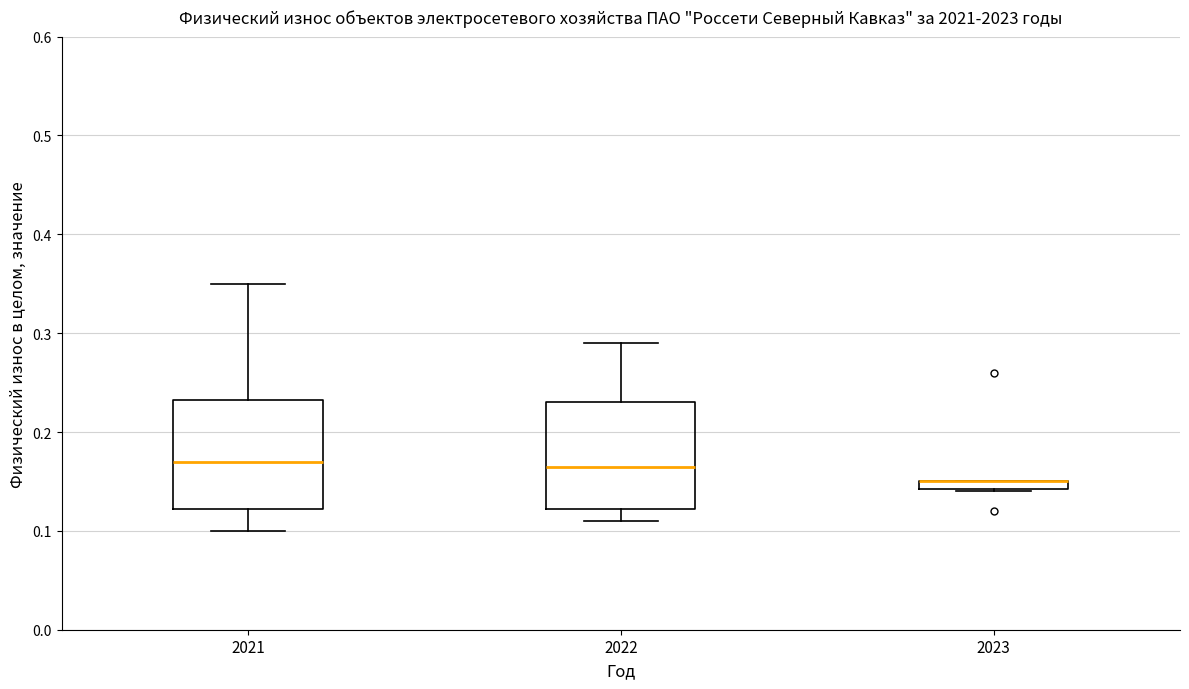

Where does the upper whisker of the box at x = 2022 end on the y-axis? The values are not printed on the chart, so give them approximately, as read against the axis.

0.29